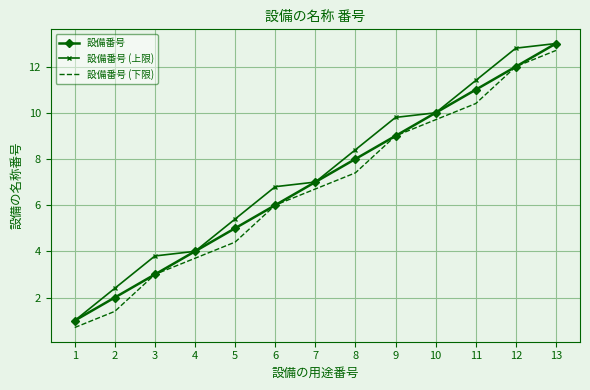

What is the sum of all 設備番号 values?

91.0